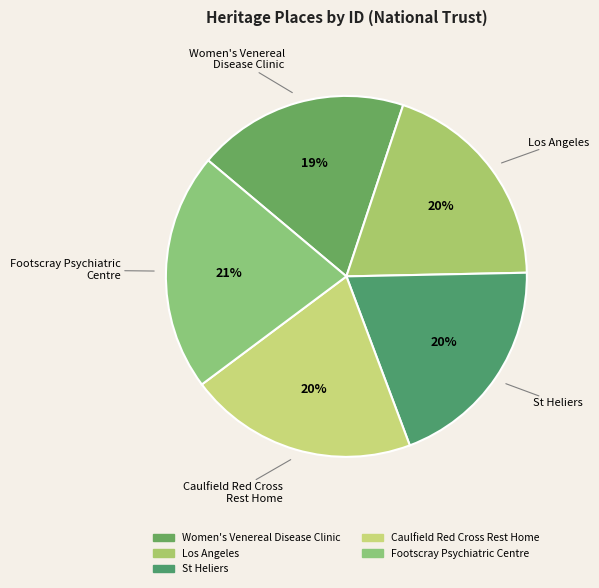

Count the number of slices in the pie.

5